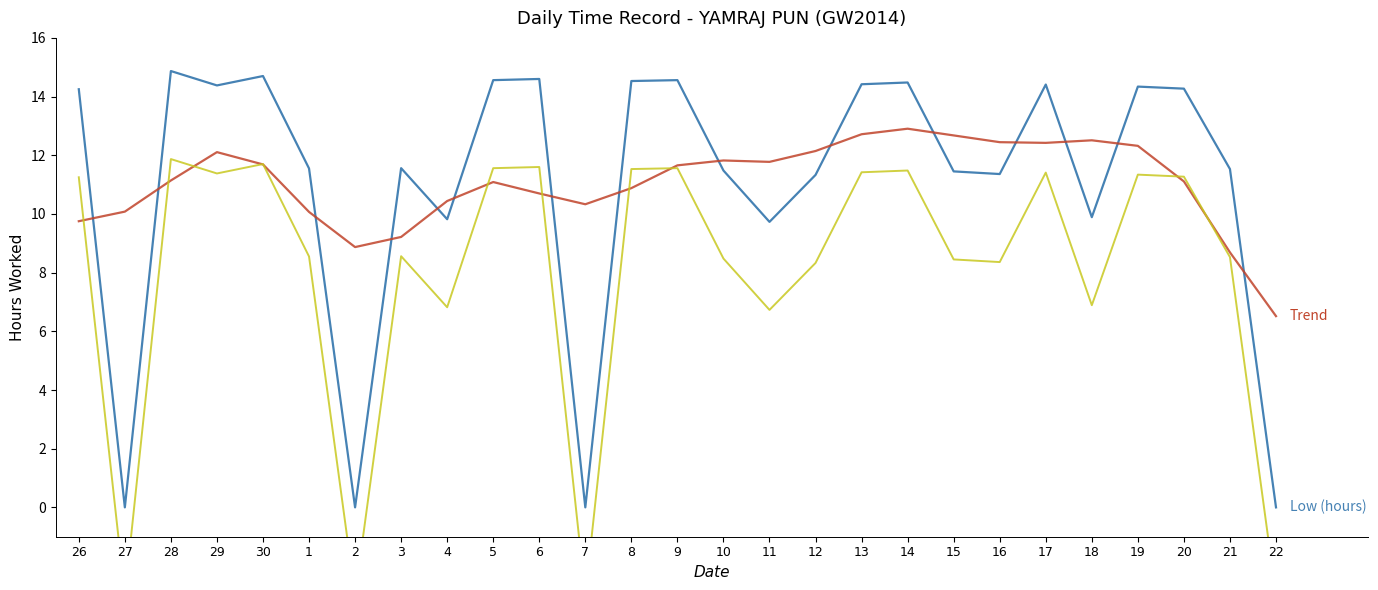

At which category does Low - 3h offset reach its first local valley?

27